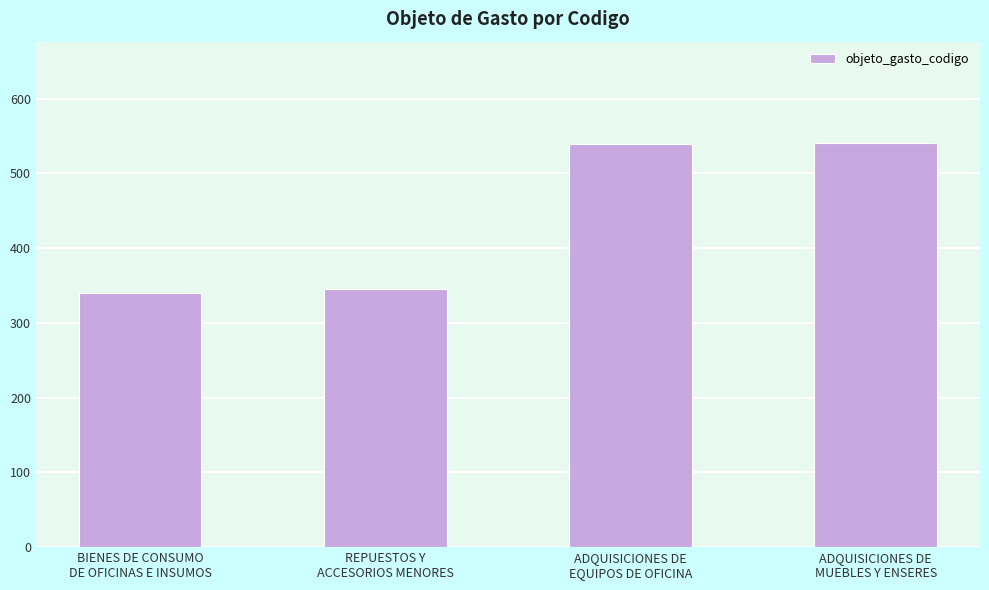

What is the label of the 4th bar from the right?

BIENES DE CONSUMO
DE OFICINAS E INSUMOS